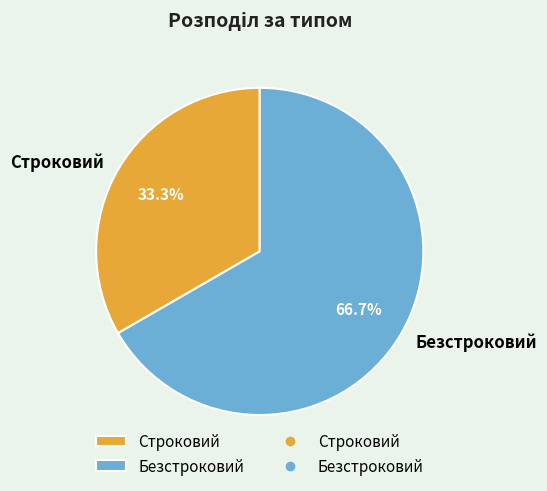

What percentage is the Безстроковий slice, to the nearest percent?

67%